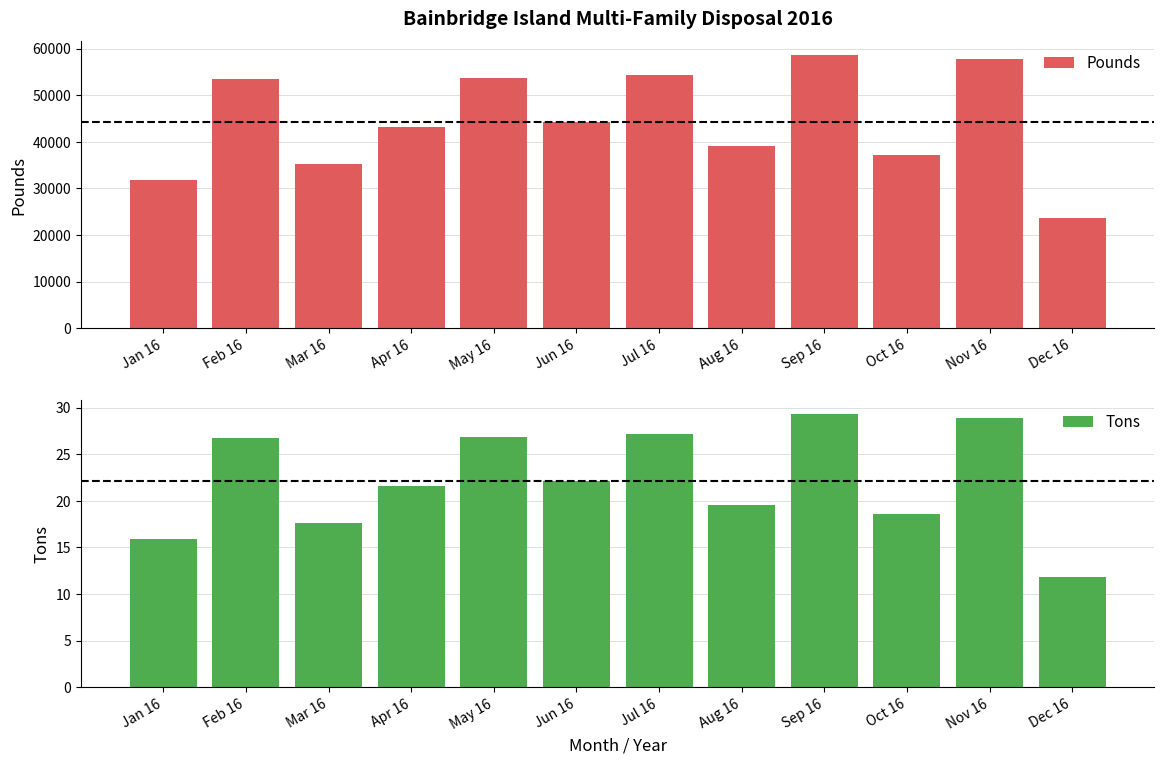

Read the Tons value at Jan 16.

15.9